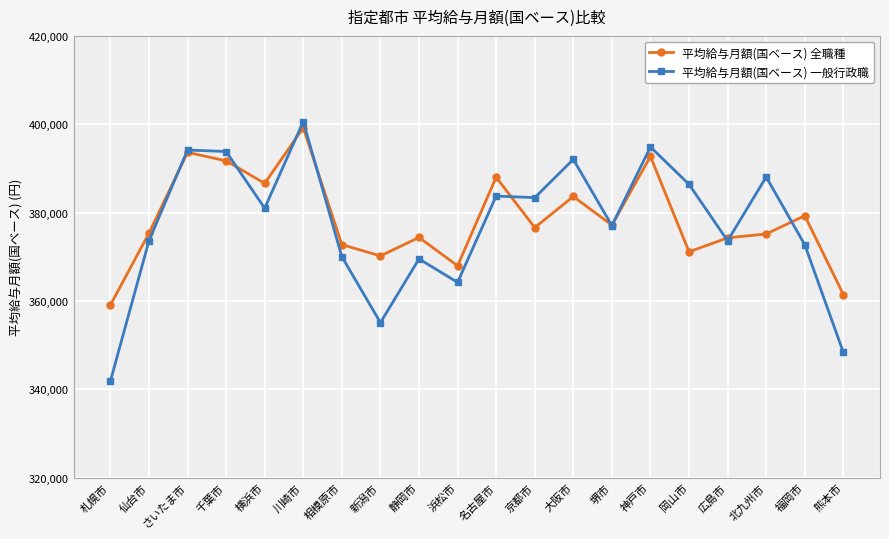

What are all the series names shown in the legend?

平均給与月額(国ベース) 全職種, 平均給与月額(国ベース) 一般行政職